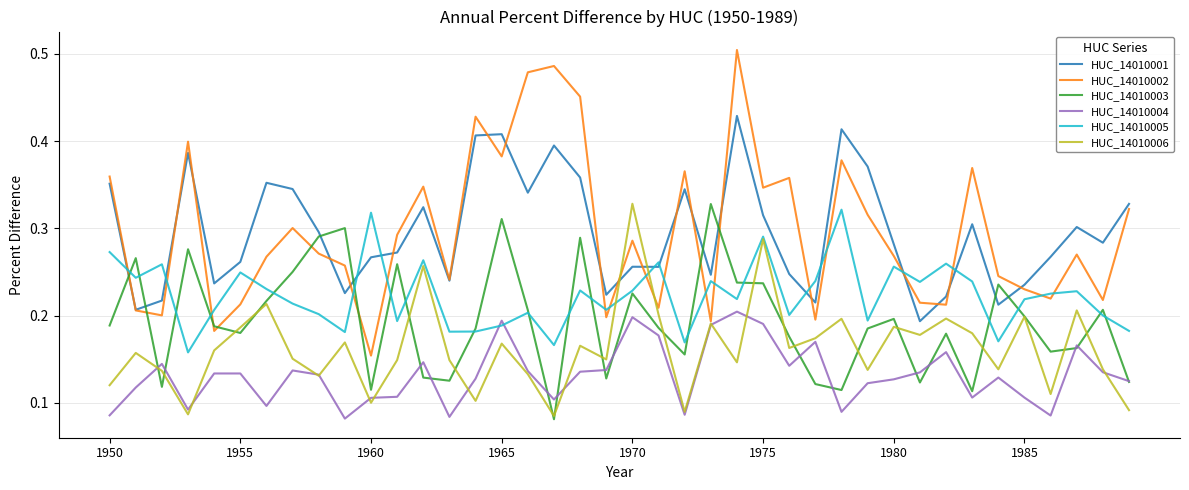

Which series has the largest range (max minus min)?

HUC_14010002